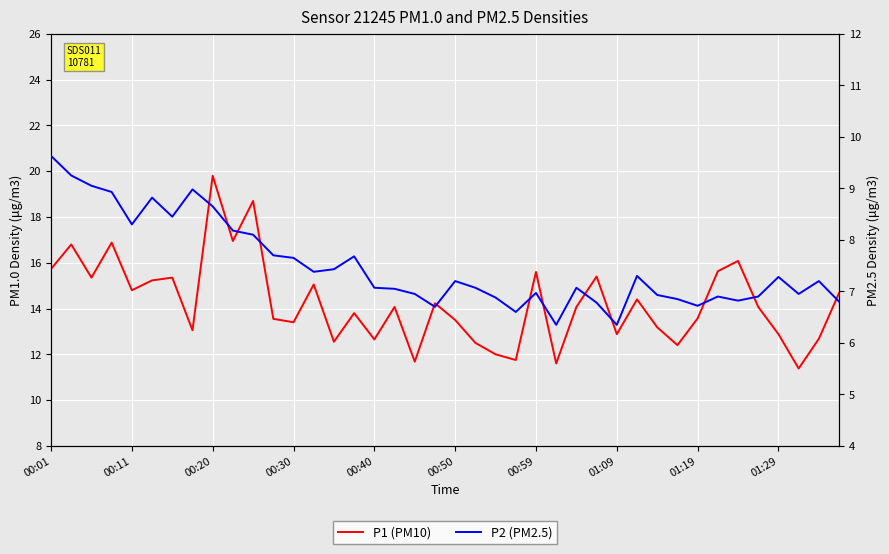

How many lines are shown in the chart?

2